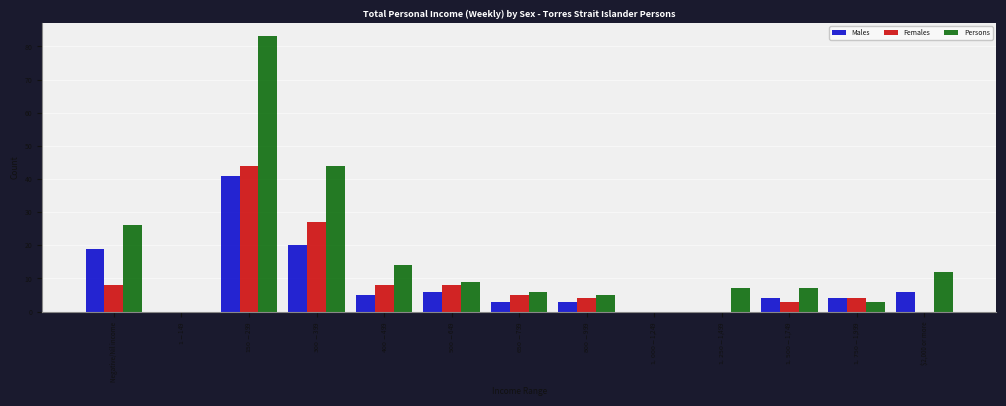

Which series has the largest total across all categories?

Persons